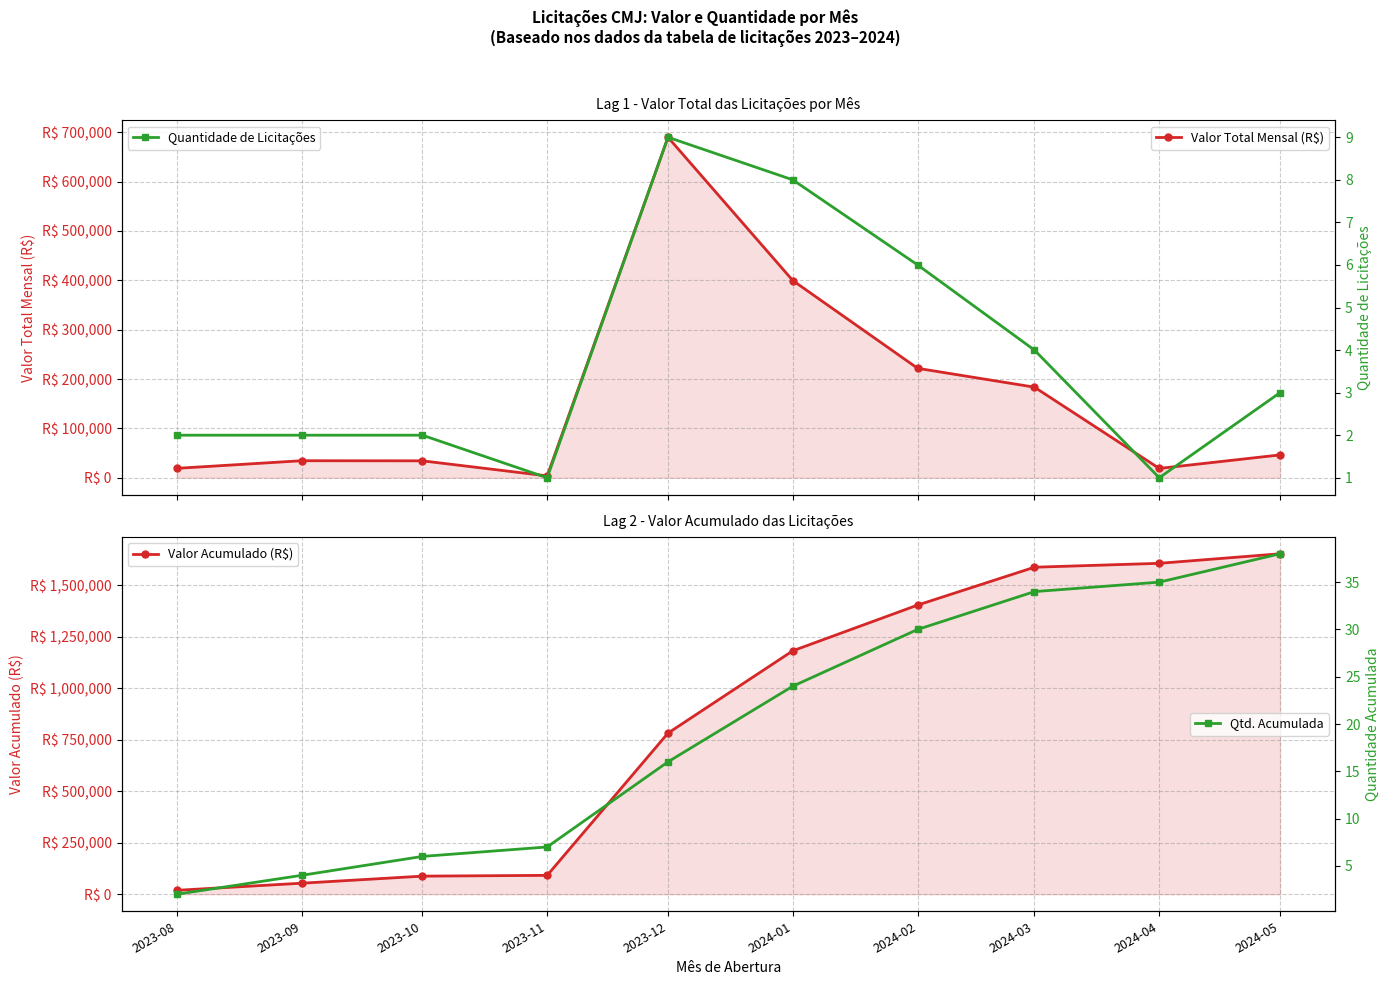

At which category does Quantidade de Licitações reach its first local valley?

2023-11